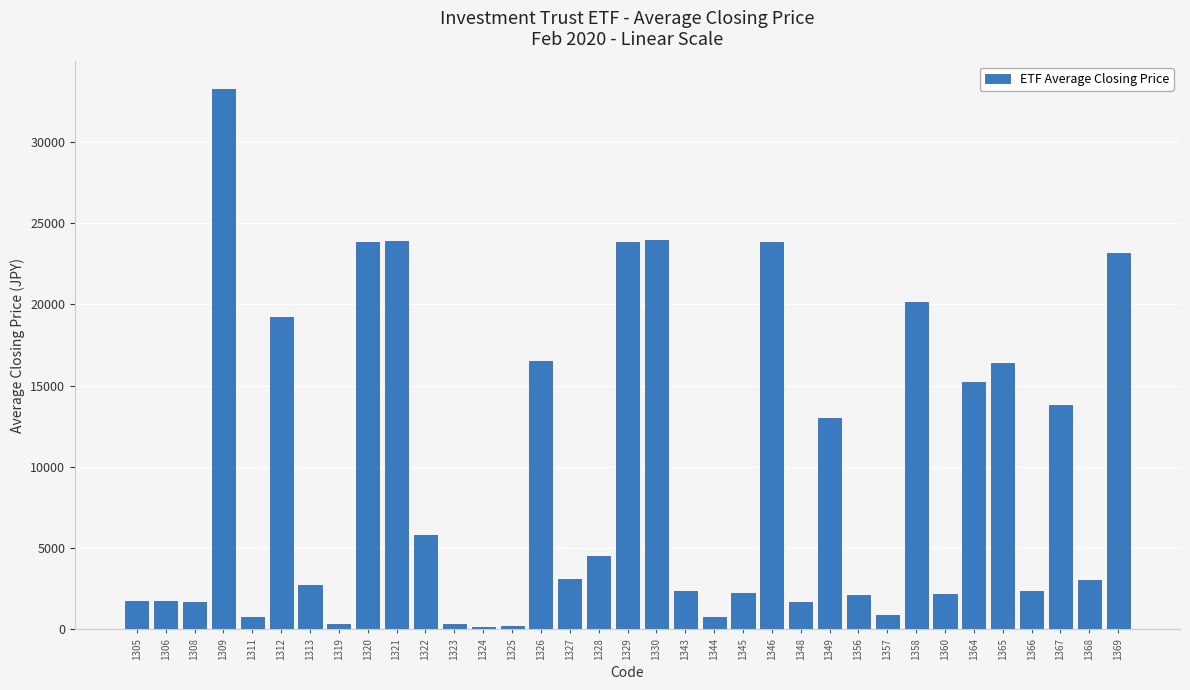

True or false: the data shows 5572.6 at 1349.

False